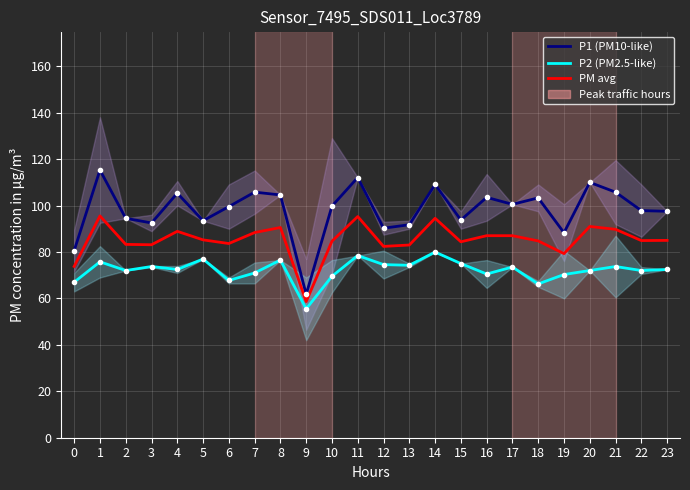

List the labels in order of P2 (PM2.5-like) value, smallest first.

9, 18, 0, 6, 10, 19, 16, 7, 2, 20, 22, 4, 23, 17, 3, 21, 13, 12, 15, 1, 8, 5, 11, 14